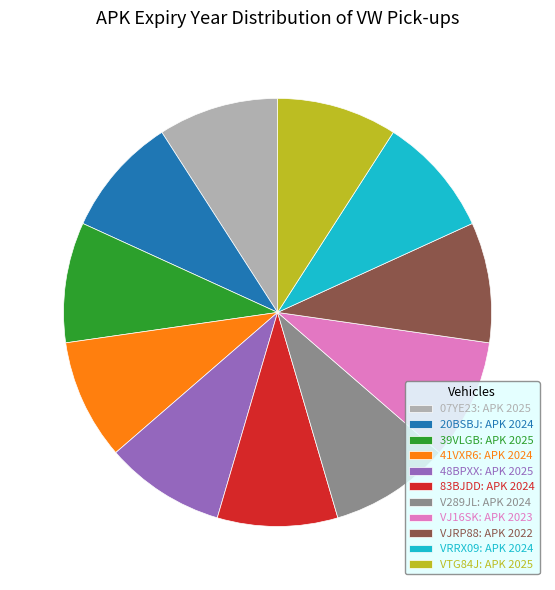

Is there any slice that represents more than half of the pie?

No